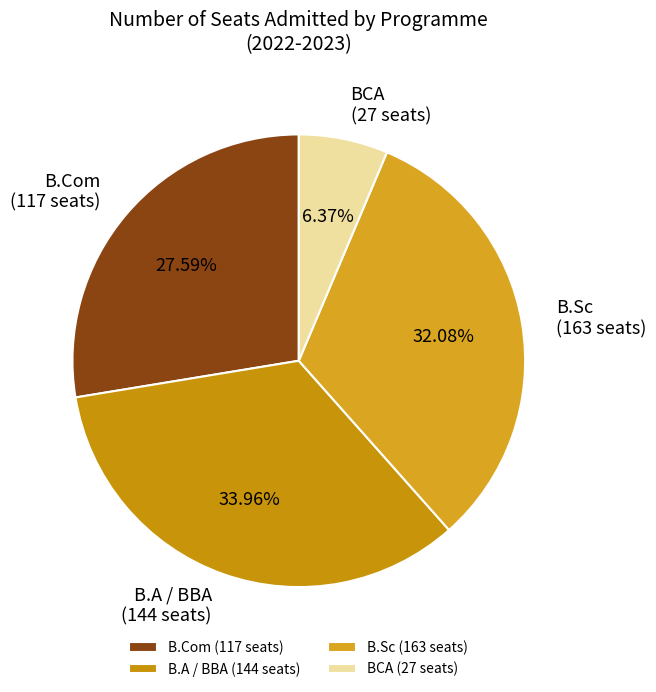

Is there a majority slice in this chart?

No